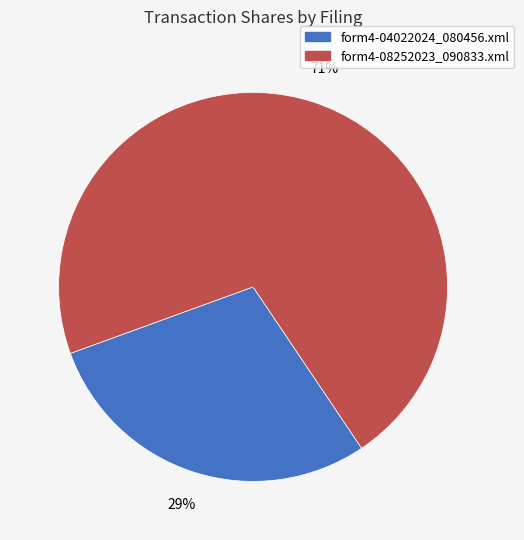

What is the largest slice in the pie chart?

form4-08252023_090833.xml